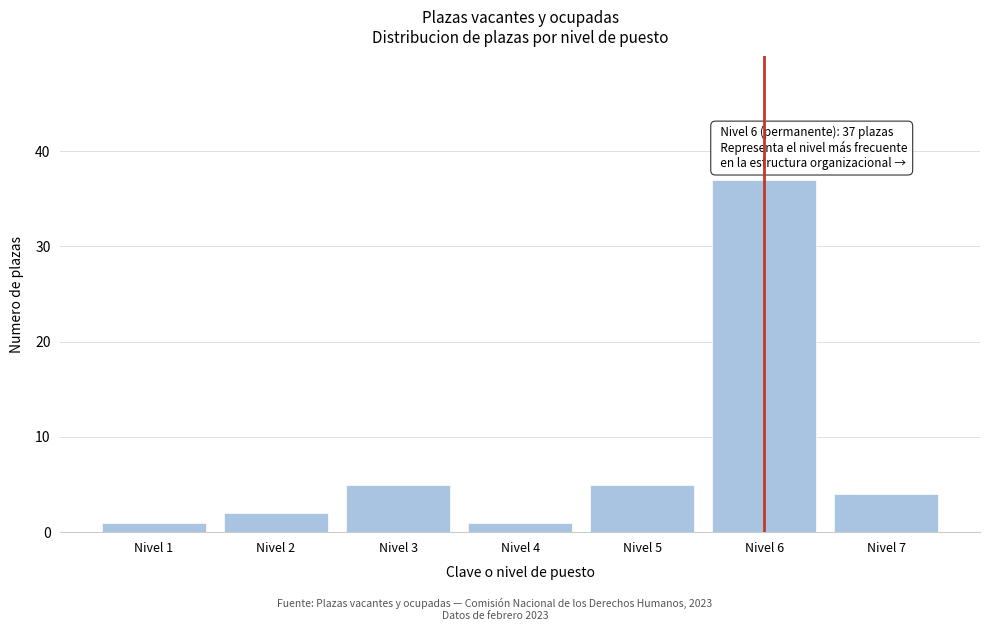

Reading left to right, extract all data points from this chart.

1	2	5	1	5	37	4